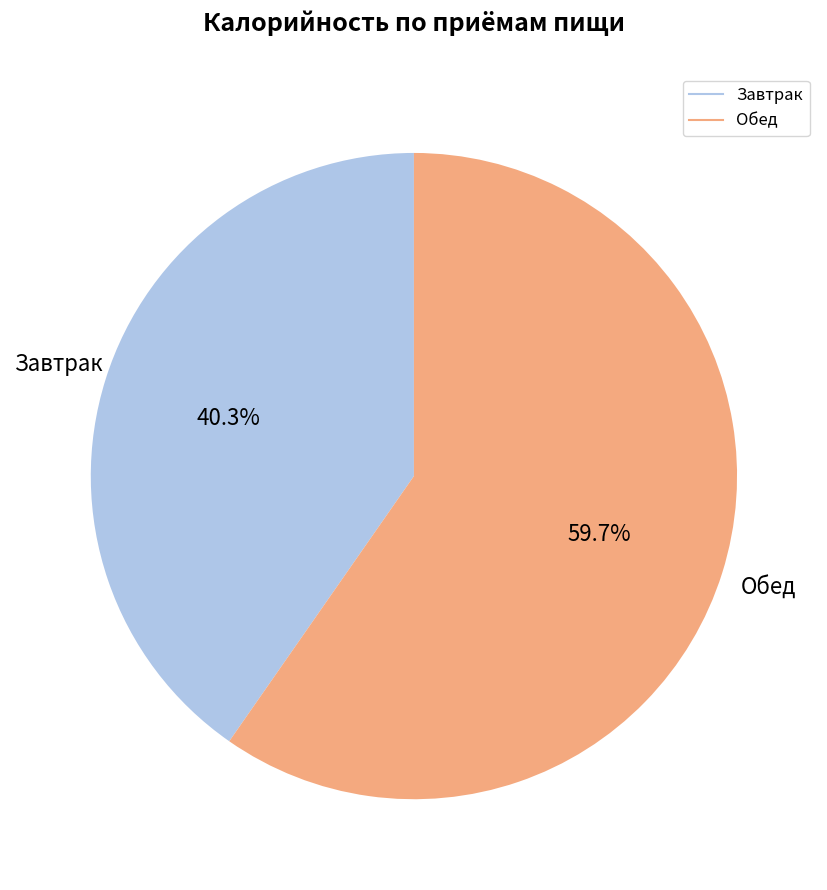

To the nearest percent, what is the average slice percentage?

50%